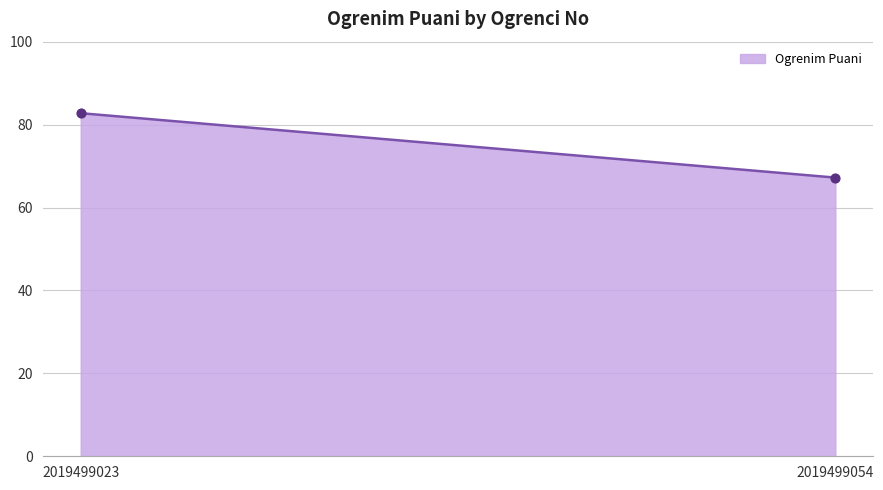

What is the average Y value?

75.0